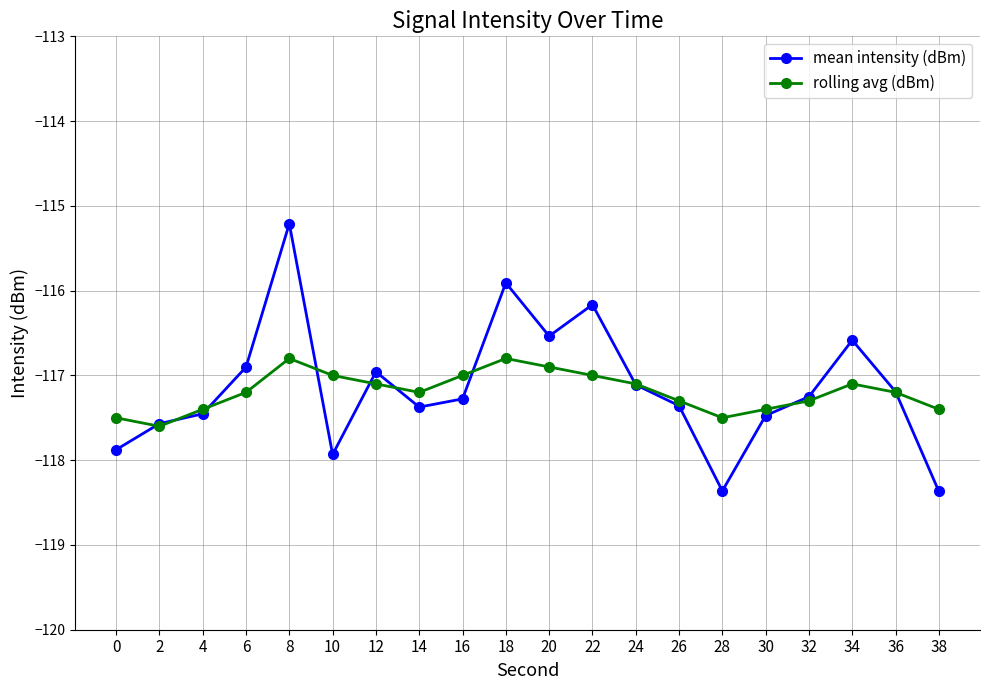

How many lines are shown in the chart?

2